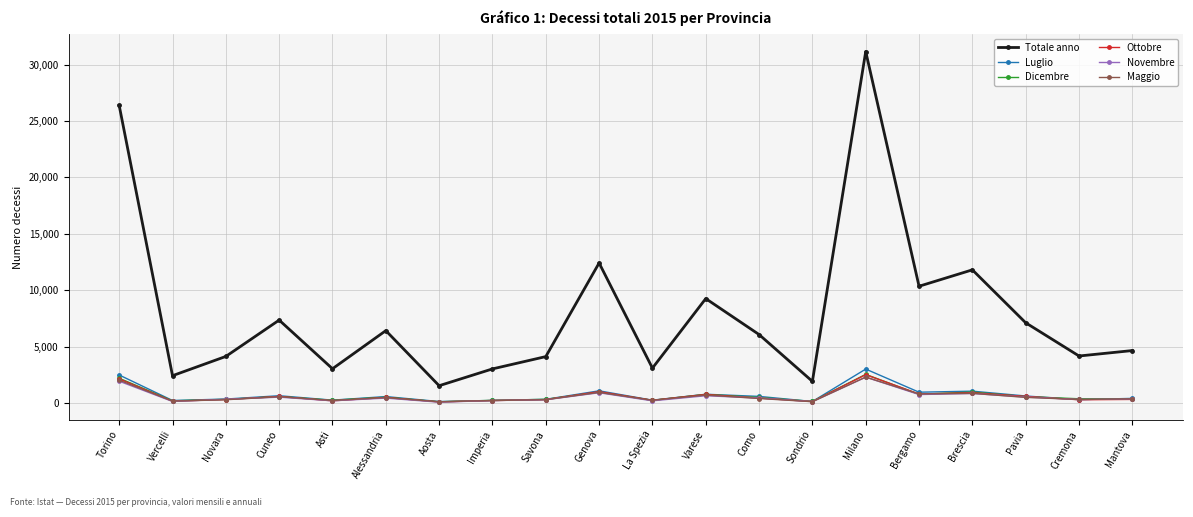

Which series has the largest range (max minus min)?

Totale anno